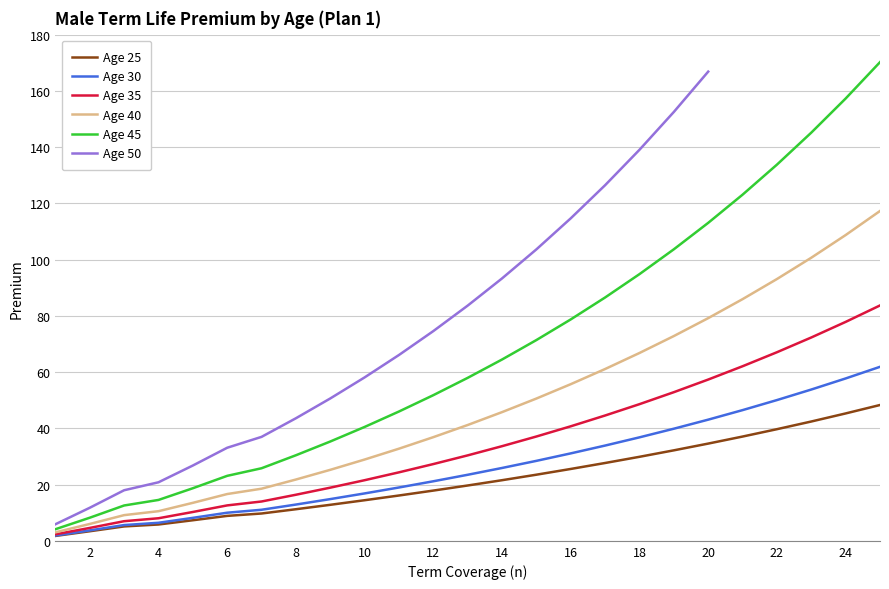

The Age 25 series shows 29.9 at 18. True or false?

True